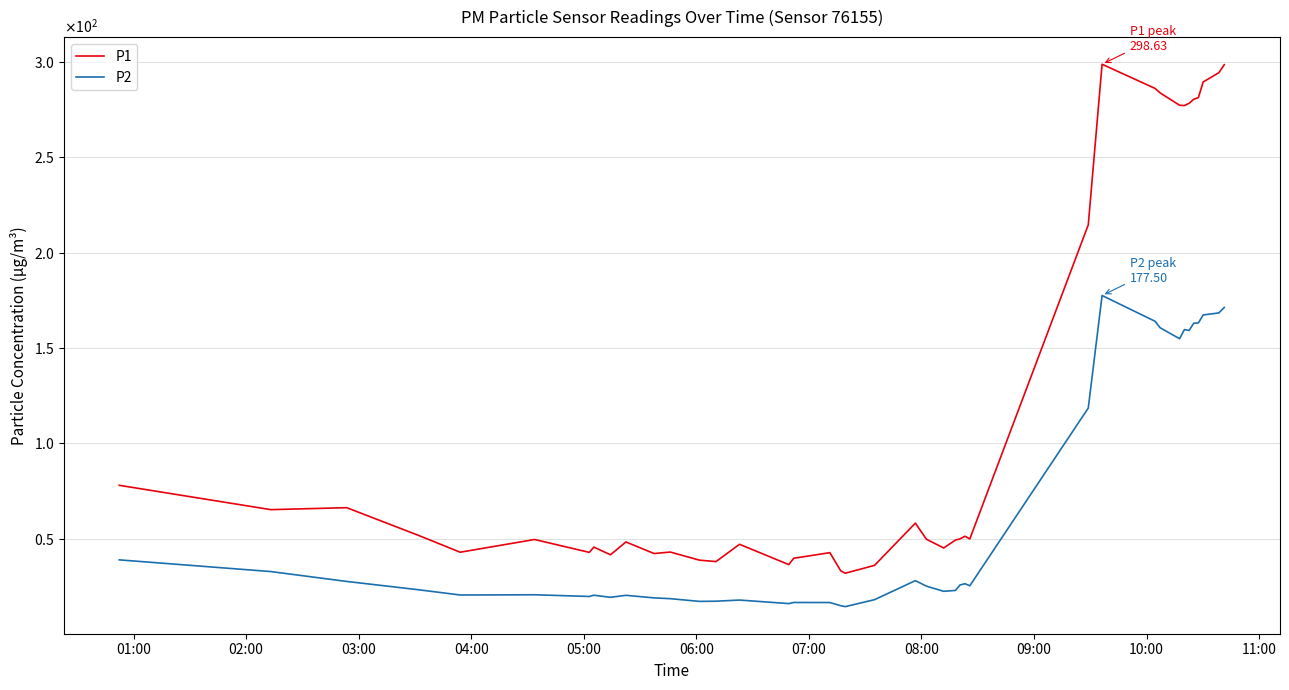

Is this an area chart (filled region under the line)?

No